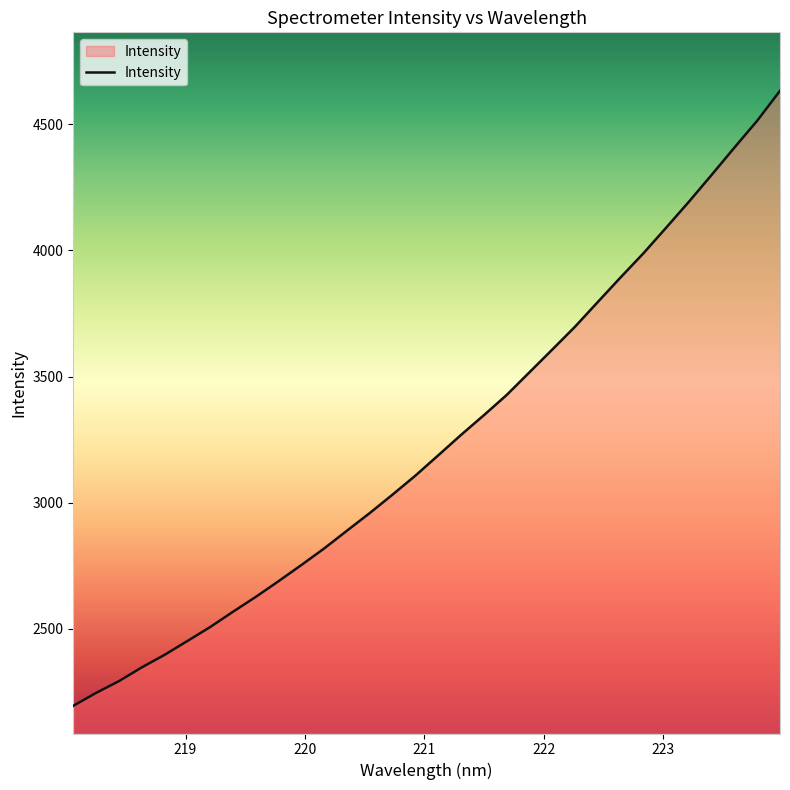

What is the minimum value shown in the chart?

2194.7